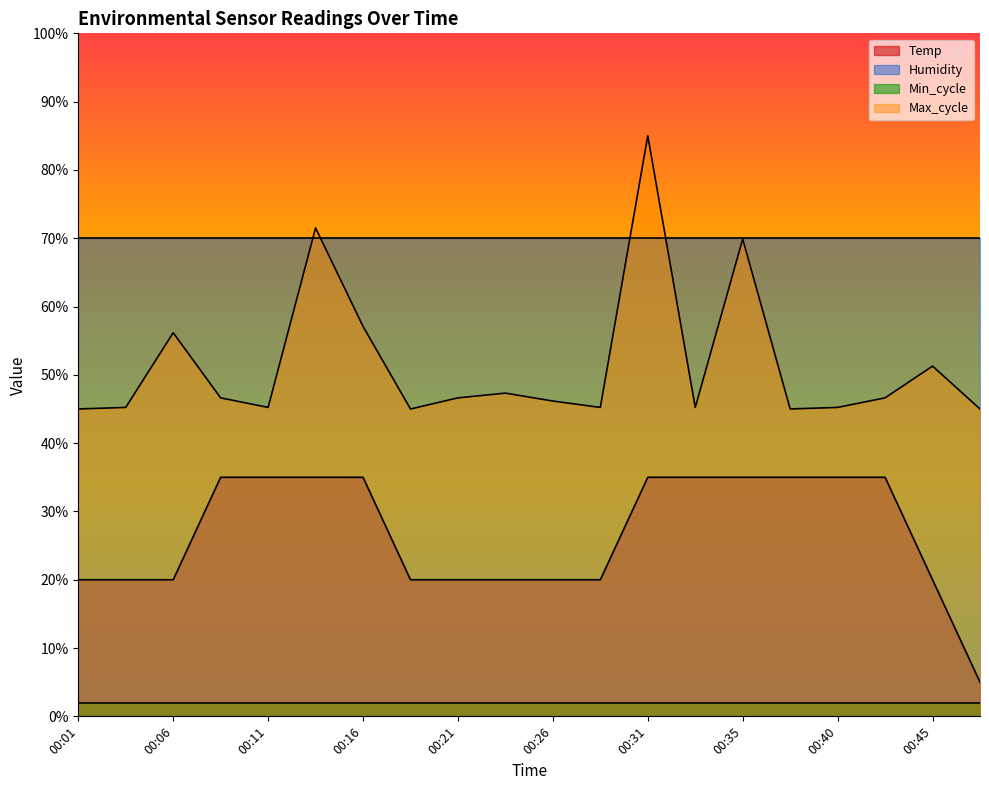

What is the value of the Max_cycle point at the 1st from the left?

45.0